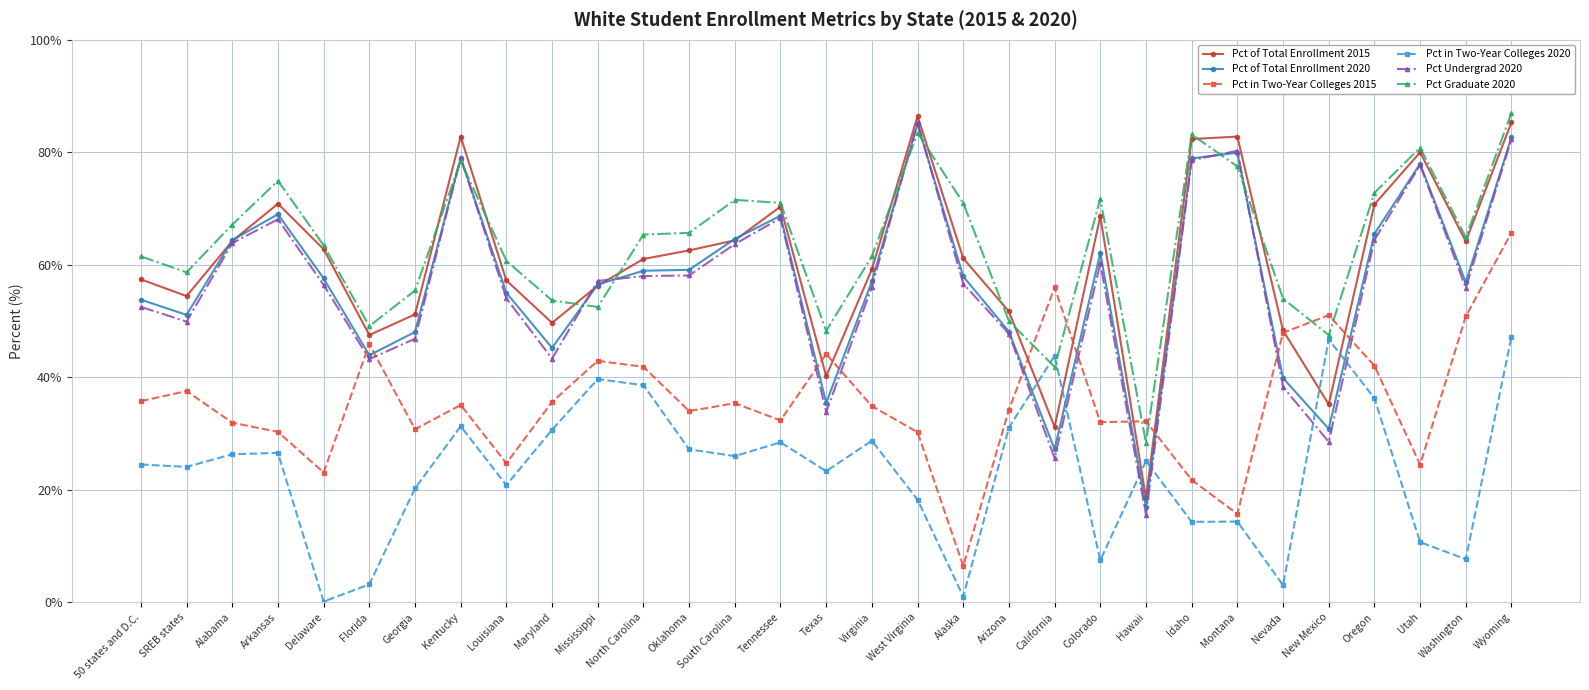

What is the label of the 8th point from the right?

Idaho